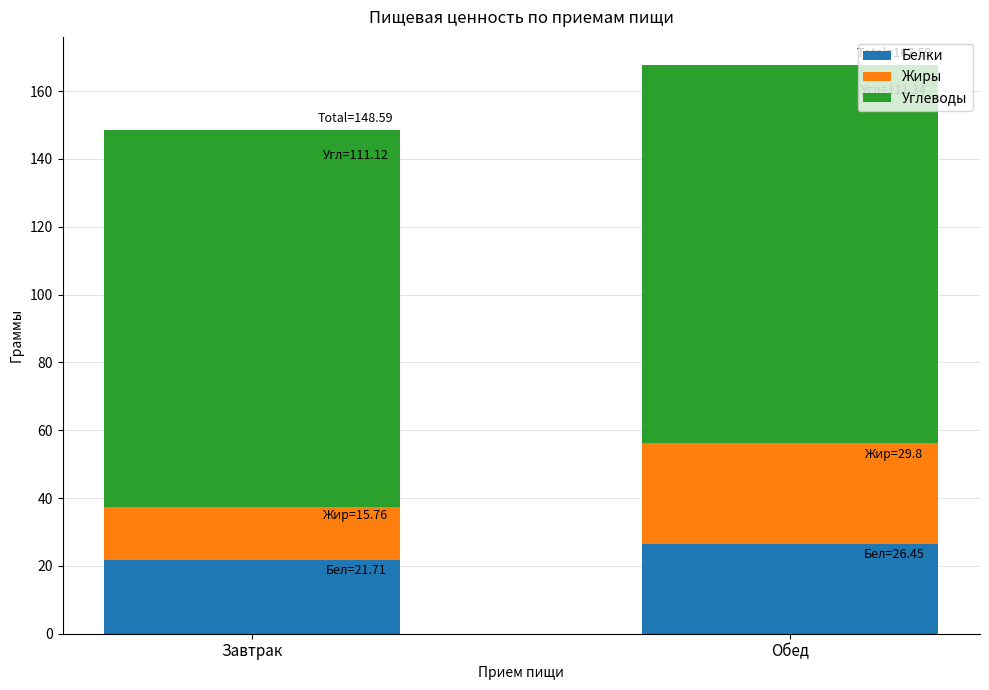

At which category is the sum across all series the highest?

Обед